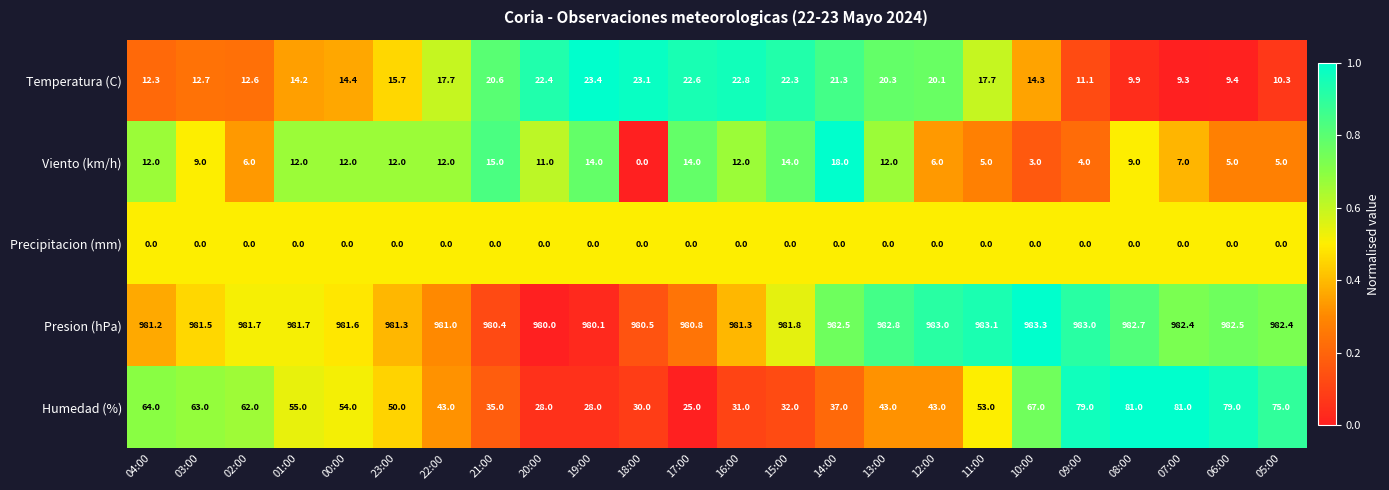

Which series has the largest total across all categories?

Presion (hPa)